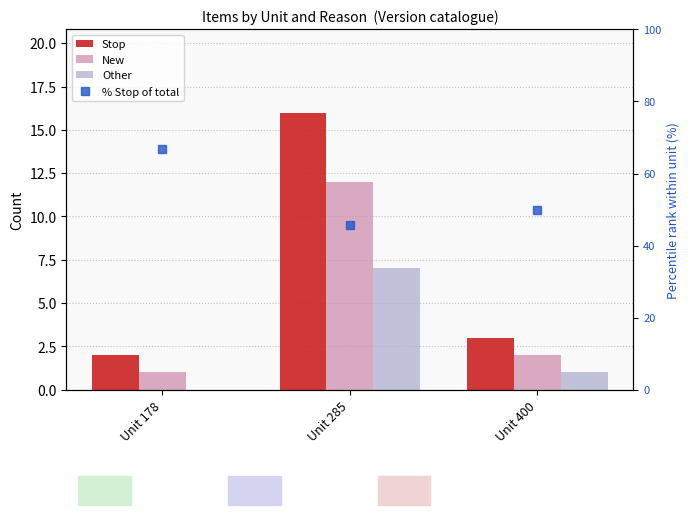

Which series has the largest total across all categories?

% Stop of total